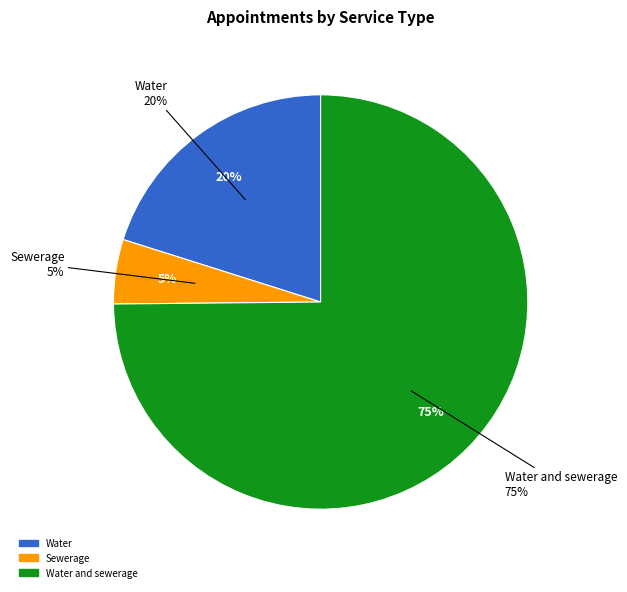

Do Sewerage and Water together represent more than half of the pie?

No